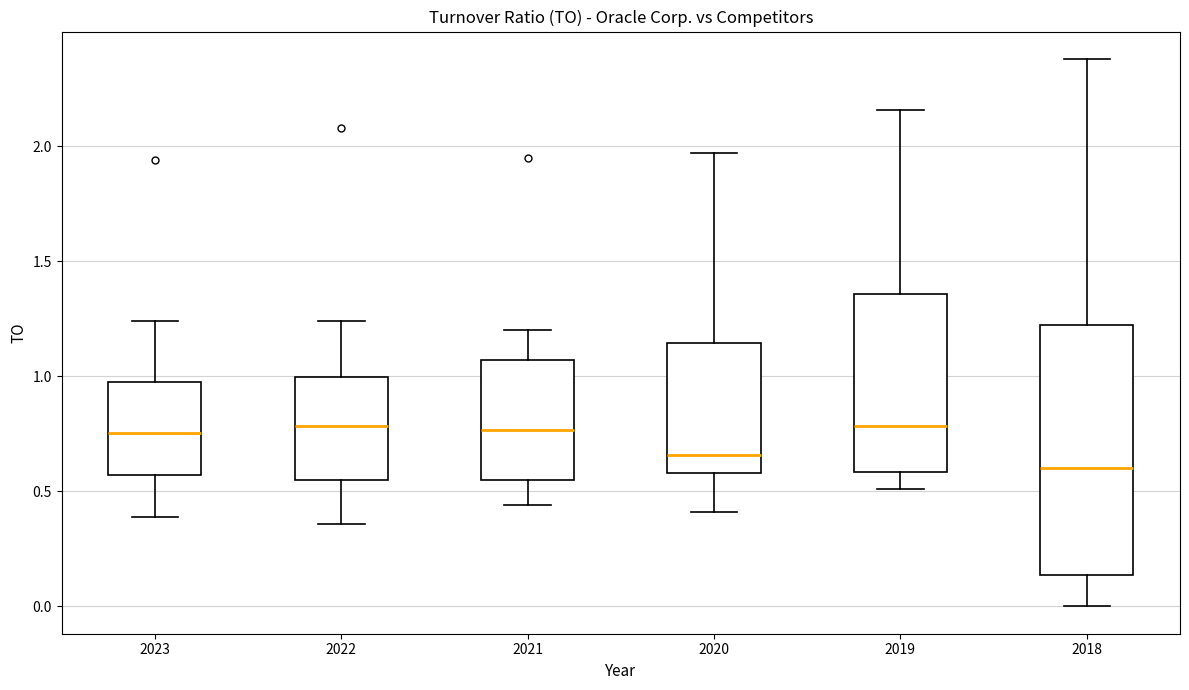

Reading left to right, transcribe this box plot: for each box, give where its median line is, the range the box spans, and where its two whiskers end, as read against the y-axis. The values are not printed on the chart, so give them approximately, as read against the axis.

2023: median 0.75, box 0.55 to 1.00, whiskers 0.40 to 1.25
2022: median 0.80, box 0.55 to 1.00, whiskers 0.35 to 1.25
2021: median 0.75, box 0.55 to 1.05, whiskers 0.45 to 1.20
2020: median 0.65, box 0.60 to 1.15, whiskers 0.40 to 1.95
2019: median 0.80, box 0.60 to 1.35, whiskers 0.50 to 2.15
2018: median 0.60, box 0.15 to 1.25, whiskers 0.00 to 2.40